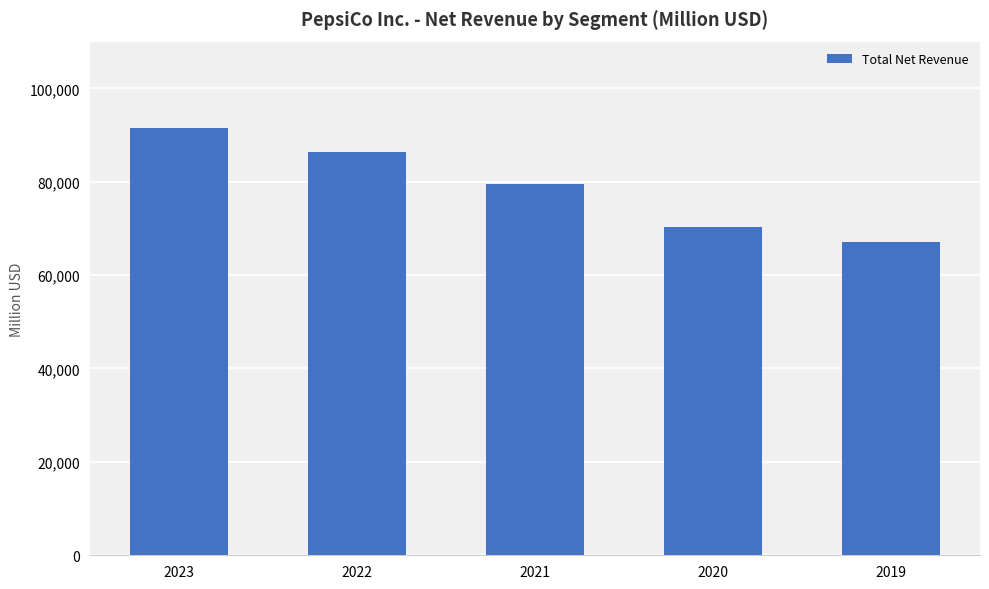

Where is the data nearest to the value 79316?

2021